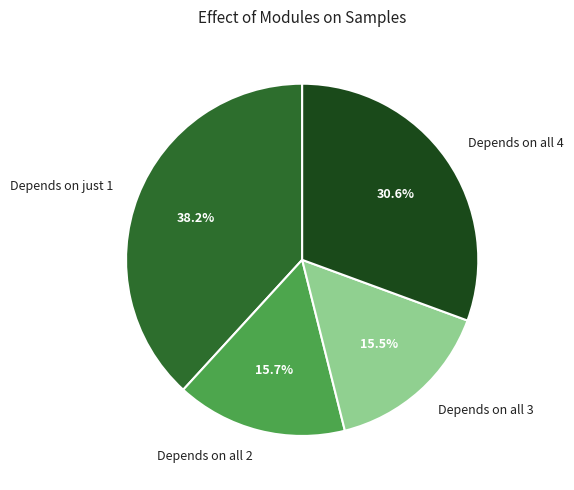

What is the total percentage of Depends on all 4 and Depends on just 1?

68.8%